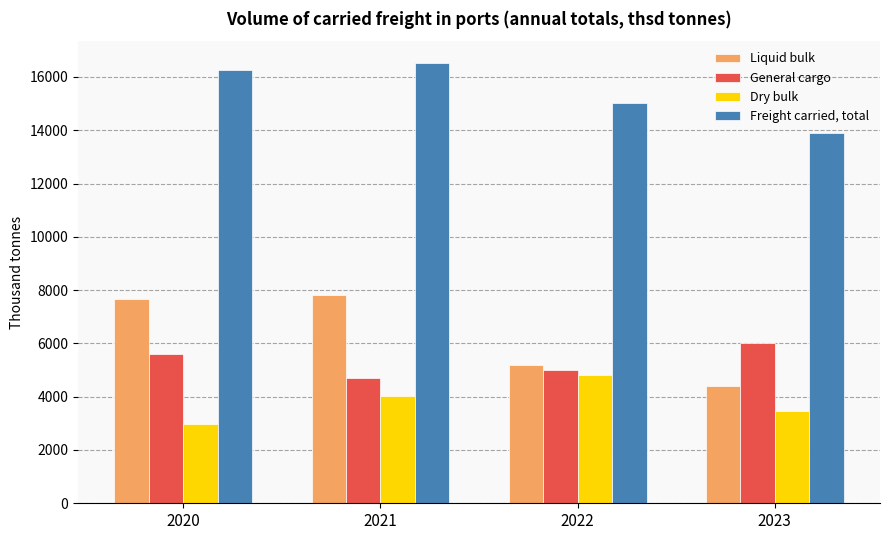

At which label is General cargo closest to 5352?

2020